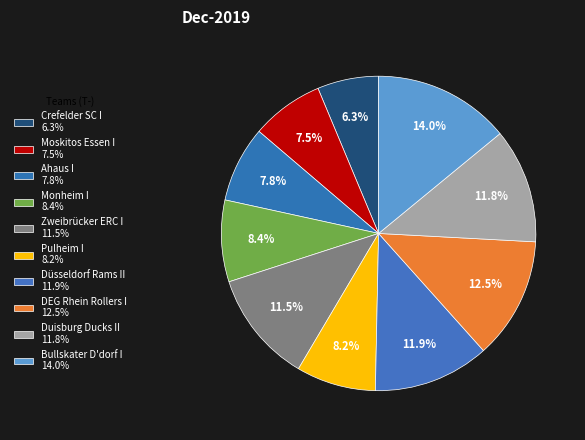

Which slice is the smallest?

Crefelder SC I